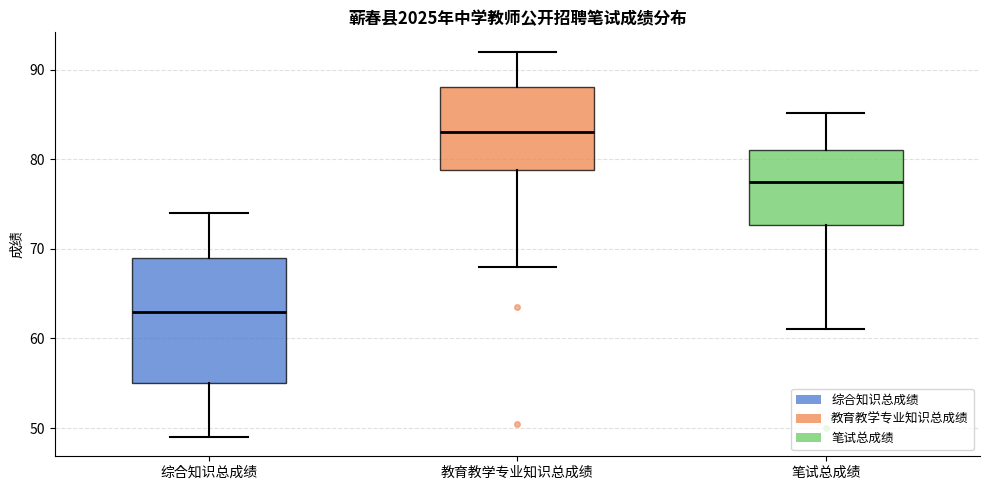

Which box has the highest median line?

教育教学专业知识总成绩